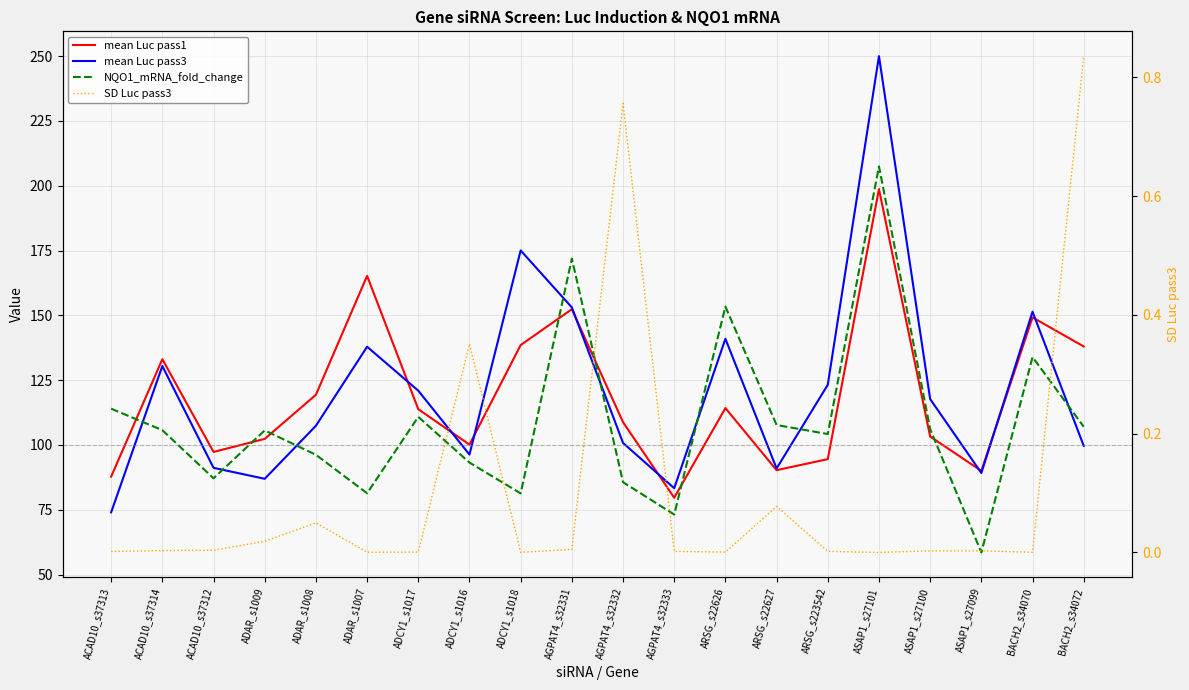

Reading left to right, transcribe all the data shown in this chart.

mean Luc pass1: 87.8	133.1	97.3	102.3	119.3	165.2	113.8	100.1	138.5	152.4	108.8	79.6	114.2	90.3	94.5	198.7	103.2	90.0	149.2	138.0
mean Luc pass3: 74.0	130.4	91.2	86.9	107.4	137.9	120.9	96.3	175.0	153.0	100.8	83.3	141.0	90.9	123.2	250.0	117.7	89.2	151.4	99.7
NQO1_mRNA_fold_change: 114.0	105.7	87.1	105.6	96.2	81.4	110.8	93.2	81.3	171.9	85.6	73.2	153.4	107.7	104.2	207.4	106.1	58.5	133.9	107.0
SD Luc pass3: 0.0	0.0	0.0	0.0	0.0	0.0	0.0	0.4	0.0	0.0	0.8	0.0	0.0	0.1	0.0	0.0	0.0	0.0	0.0	0.8